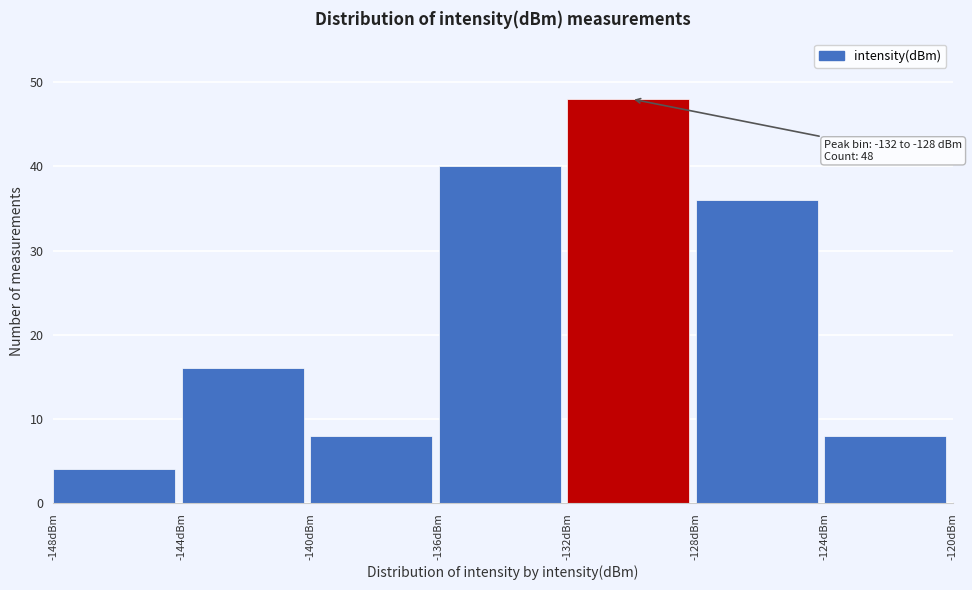

Over which range of the x-axis is the bar tallest?

-132 to -128